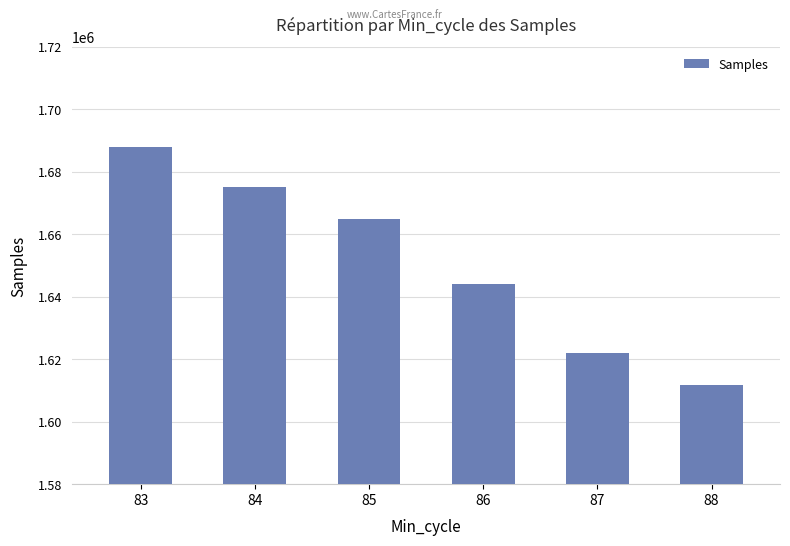

Where does the data first go above 1665018?

83